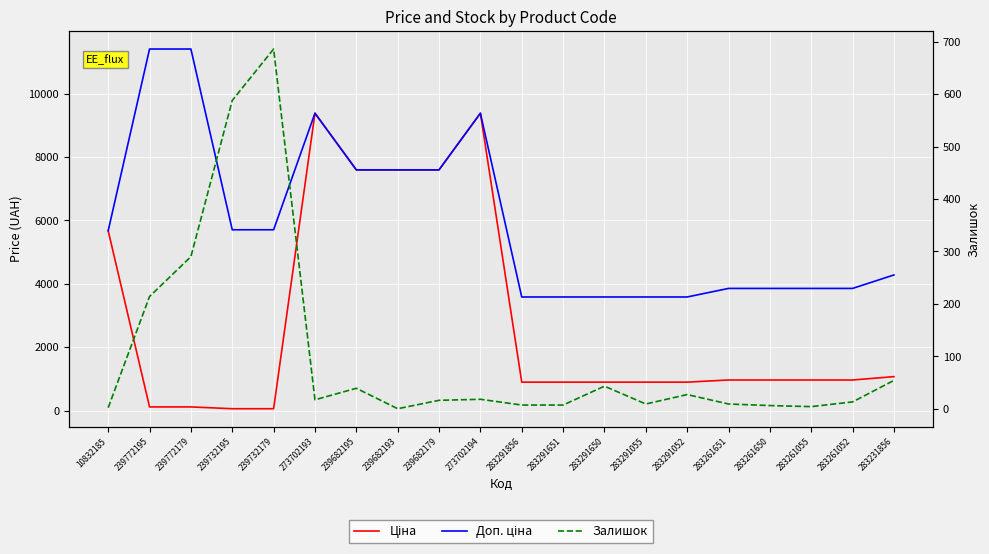

Reading right to left, extract all data points from this chart.

Ціна: 283231856=1069.8	283261052=963.5	283261055=963.5	283261650=963.5	283261651=963.5	283291052=895.9	283291055=895.9	283291650=895.9	283291651=895.9	283291856=895.9	273702194=9384.0	239682179=7596.5	239682193=7596.5	239682195=7596.5	273702193=9384.0	239732179=57.0	239732195=57.0	239772179=114.1	239772195=114.1	10832185=5673.8
Доп. ціна: 283231856=4279.1	283261052=3854.0	283261055=3854.0	283261650=3854.0	283261651=3854.0	283291052=3583.6	283291055=3583.6	283291650=3583.6	283291651=3583.6	283291856=3583.6	273702194=9384.0	239682179=7596.5	239682193=7596.5	239682195=7596.5	273702193=9384.0	239732179=5705.0	239732195=5705.0	239772179=11410.0	239772195=11410.0	10832185=5673.8
Залишок: 283231856=54.0	283261052=13.0	283261055=4.0	283261650=6.0	283261651=9.0	283291052=27.0	283291055=9.0	283291650=43.0	283291651=7.0	283291856=7.0	273702194=18.0	239682179=16.0	239682193=0.0	239682195=39.0	273702193=17.0	239732179=686.0	239732195=588.0	239772179=290.0	239772195=214.0	10832185=2.0